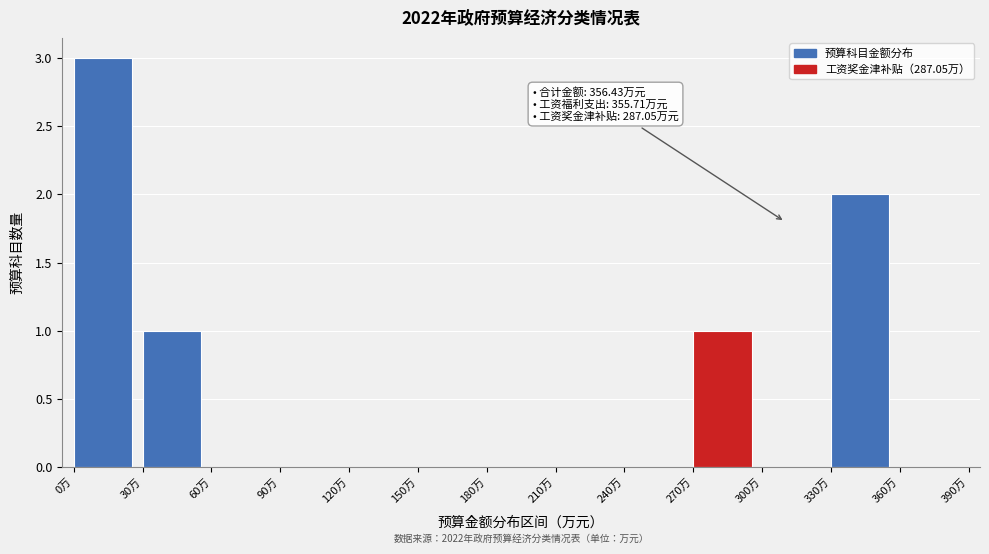

Over which range of the x-axis is the bar tallest?

0 to 30